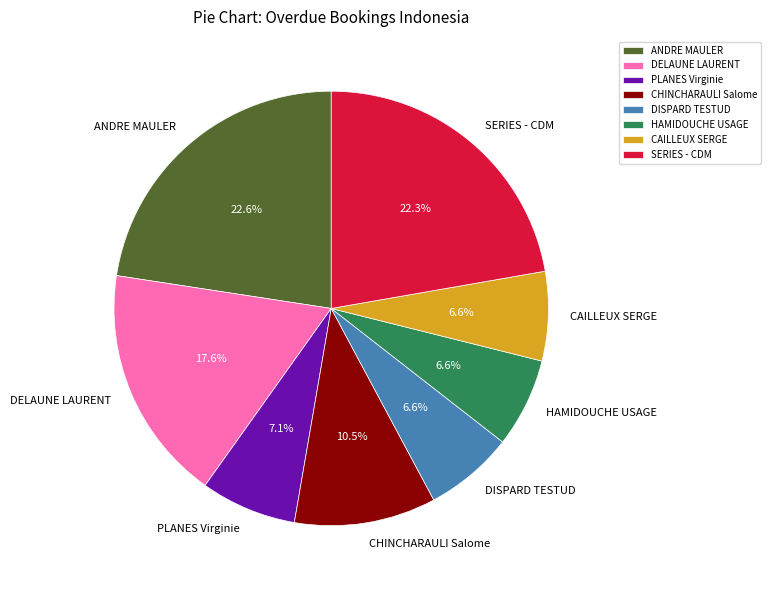

Combined, do SERIES - CDM and PLANES Virginie account for over 50%?

No